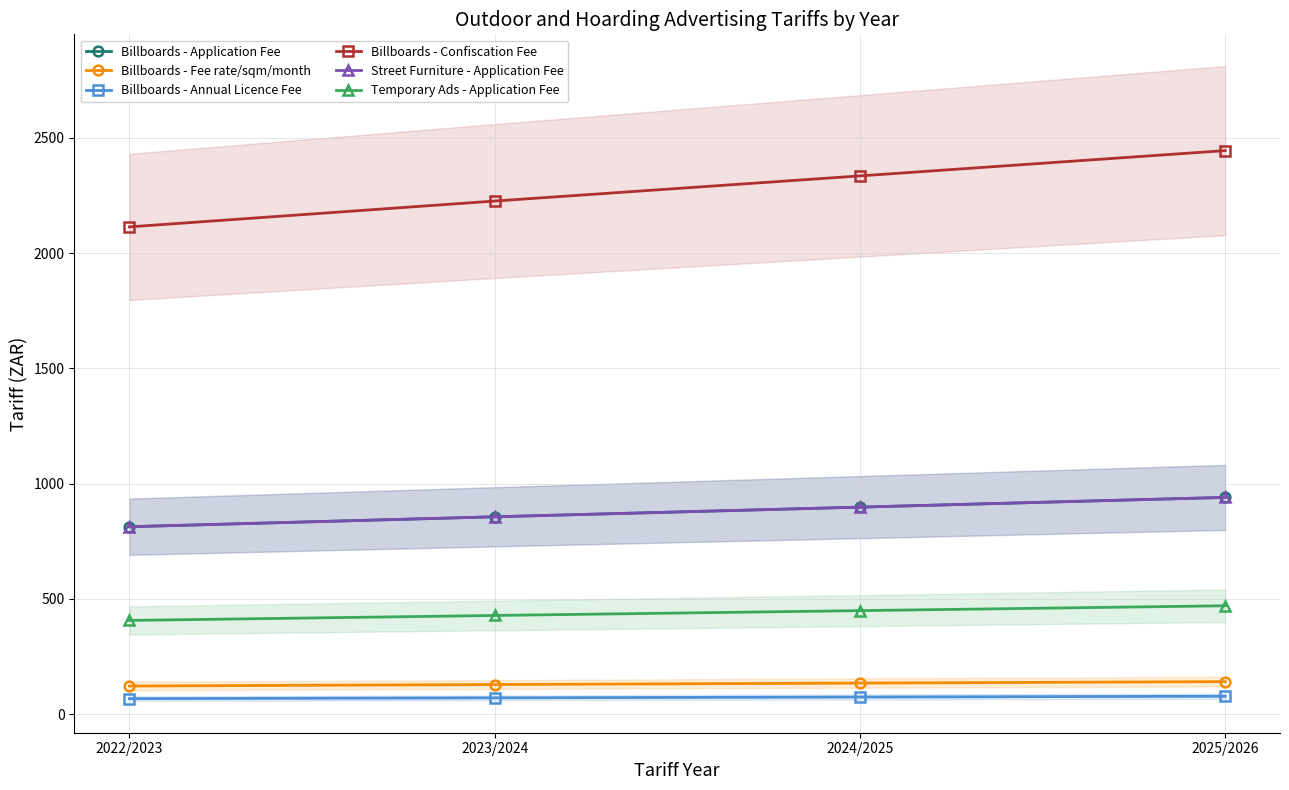

Is the value of Billboards - Confiscation Fee at 2025/2026 greater than the value of Billboards - Annual Licence Fee at 2025/2026?

Yes